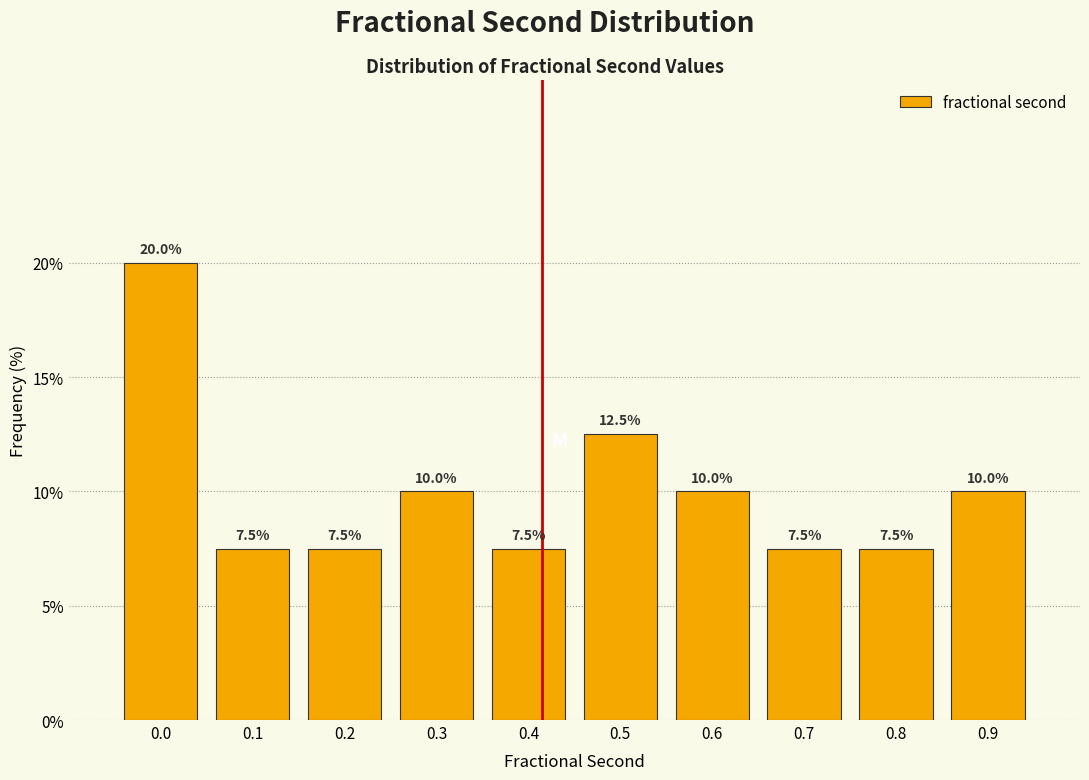

Reading right to left, transcribe all the data shown in this chart.

10.0	7.5	7.5	10.0	12.5	7.5	10.0	7.5	7.5	20.0